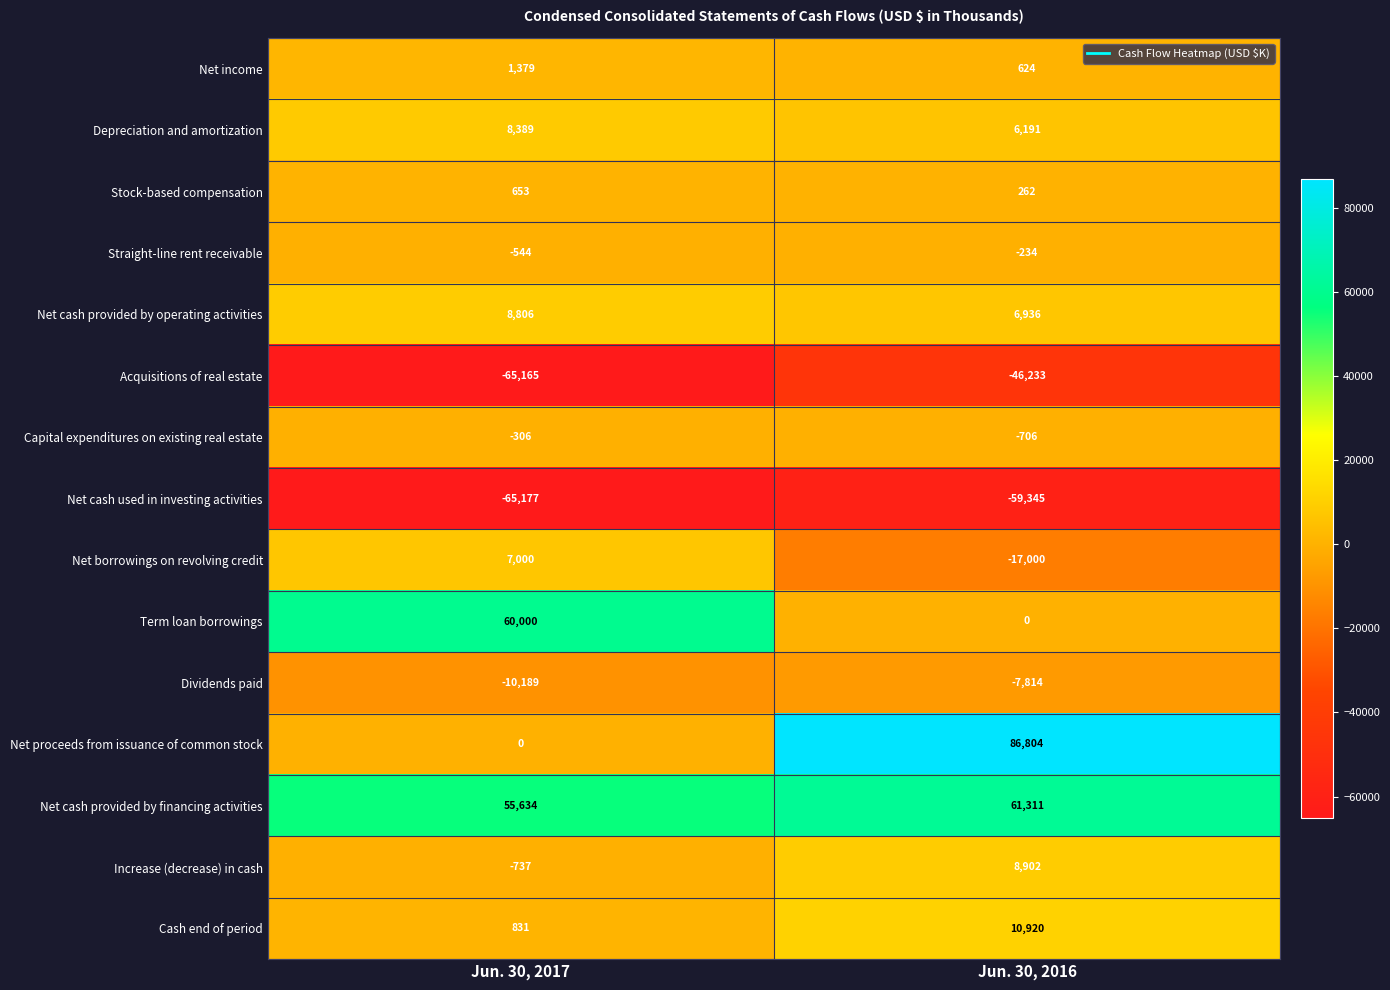

Which category has the highest value in the Depreciation and amortization series?

Jun. 30, 2017